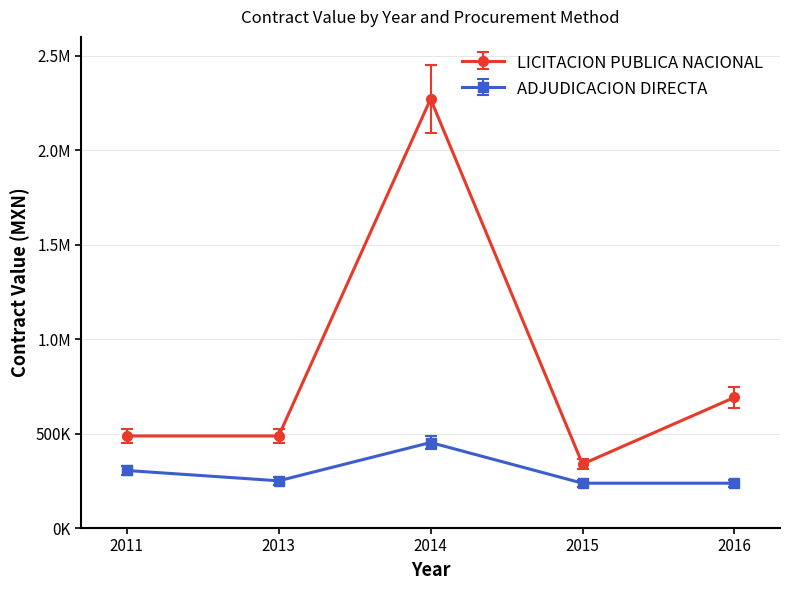

Is this an area chart (filled region under the line)?

No